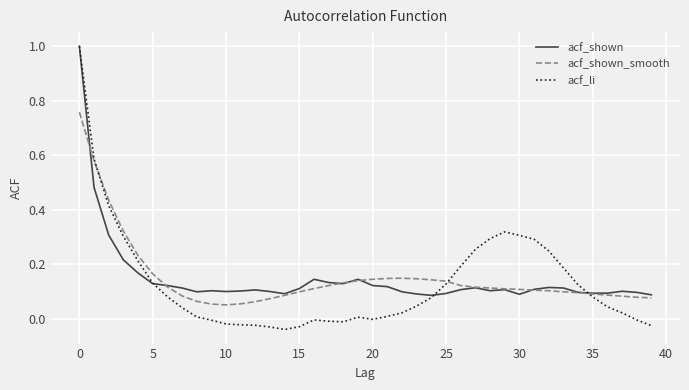

What is the greatest value displayed?

1.0